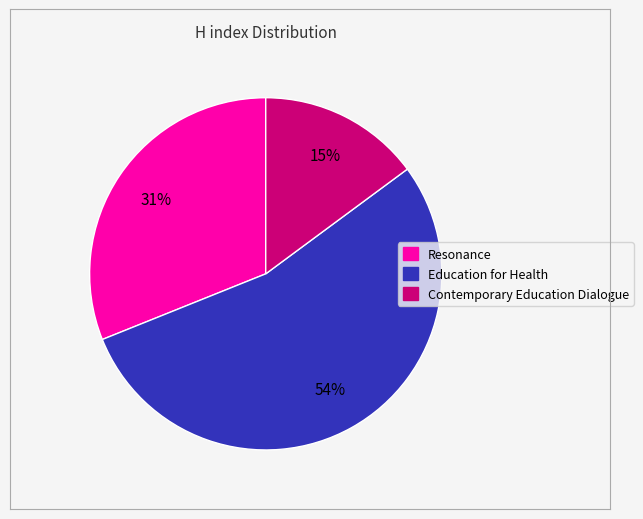

What is the ratio of the value at Education for Health to the value at Resonance?

1.7